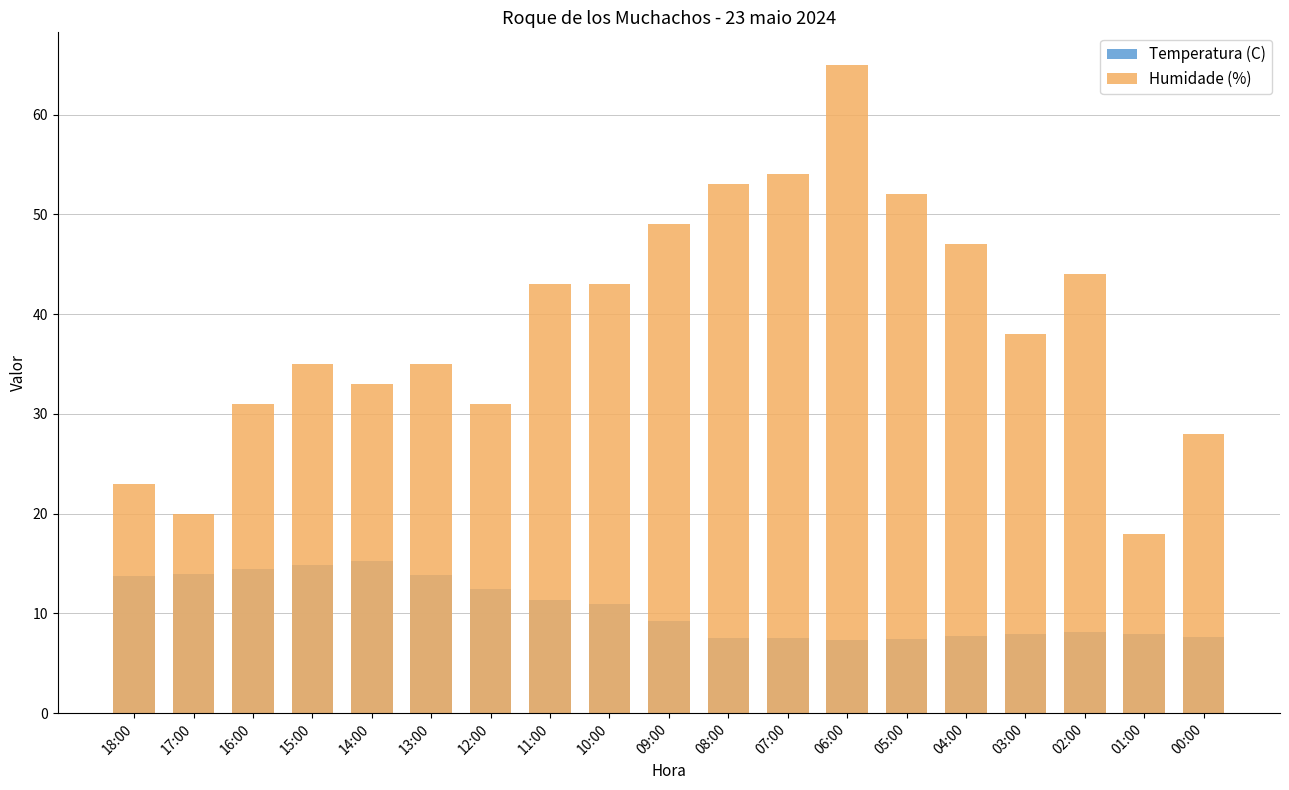

Rank the series by their maximum value, from highest to lowest.

Humidade (%), Temperatura (C)